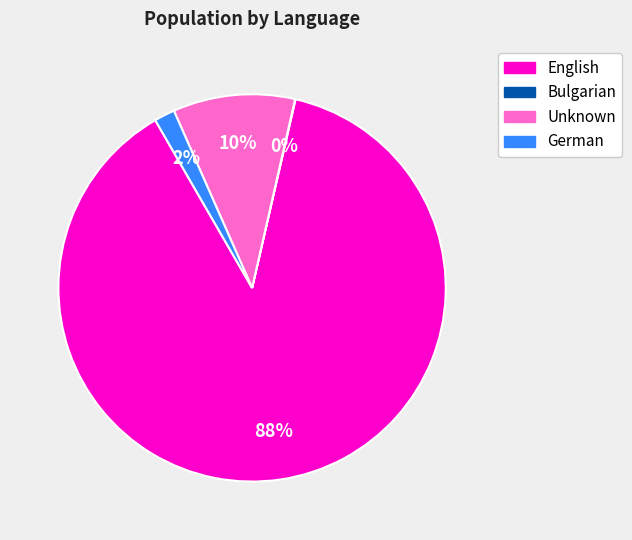

Is there any slice that represents more than half of the pie?

Yes